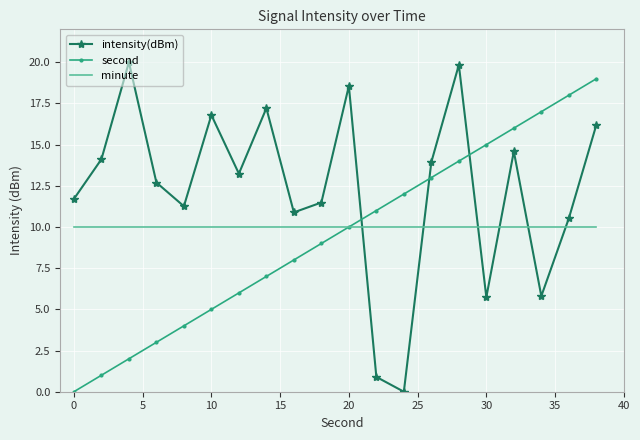

What is the maximum value shown in the chart?

20.0